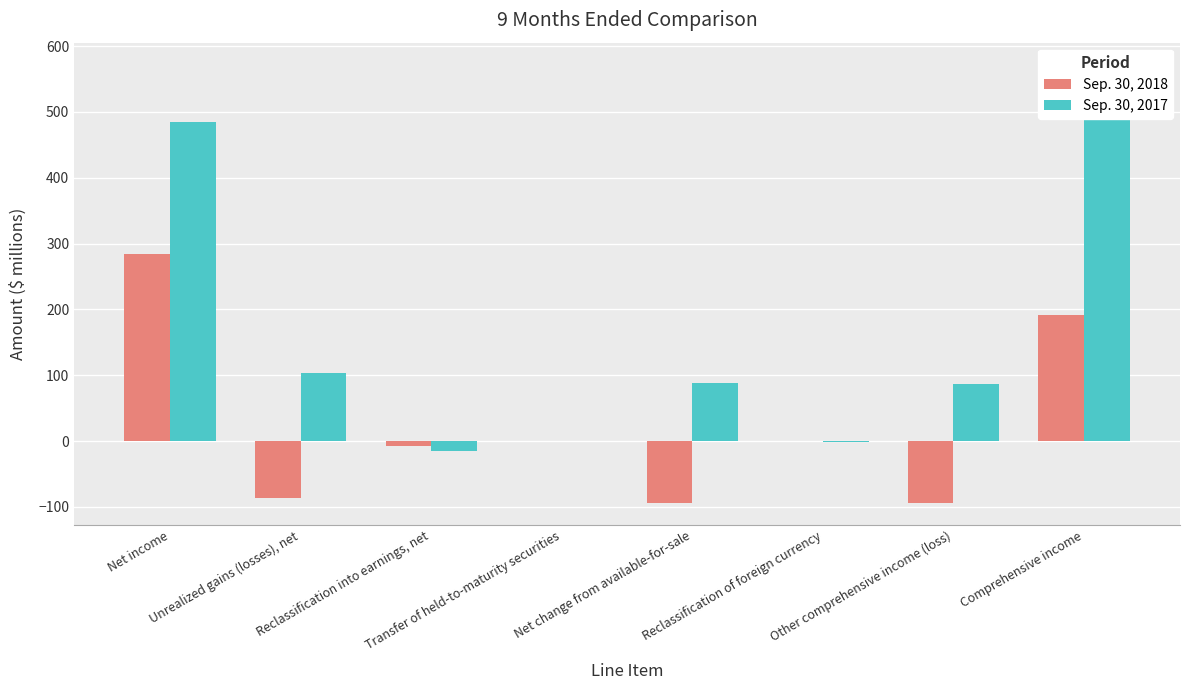

Which series has the largest range (max minus min)?

Sep. 30, 2017